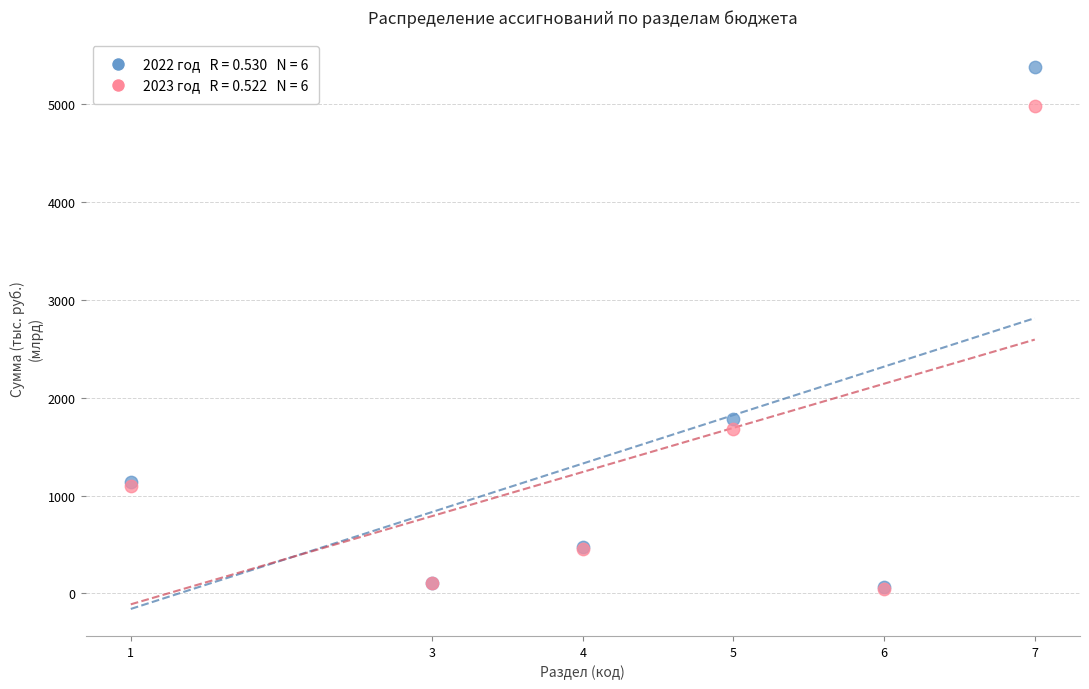

Across all series, what Y value is closest to 2711?

1786.6